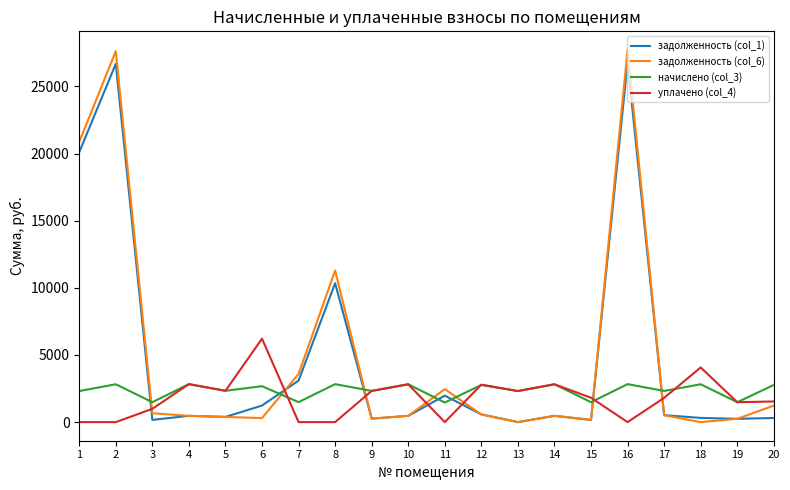

True or false: уплачено (col_4) and задолженность (col_6) intersect in this chart.

True